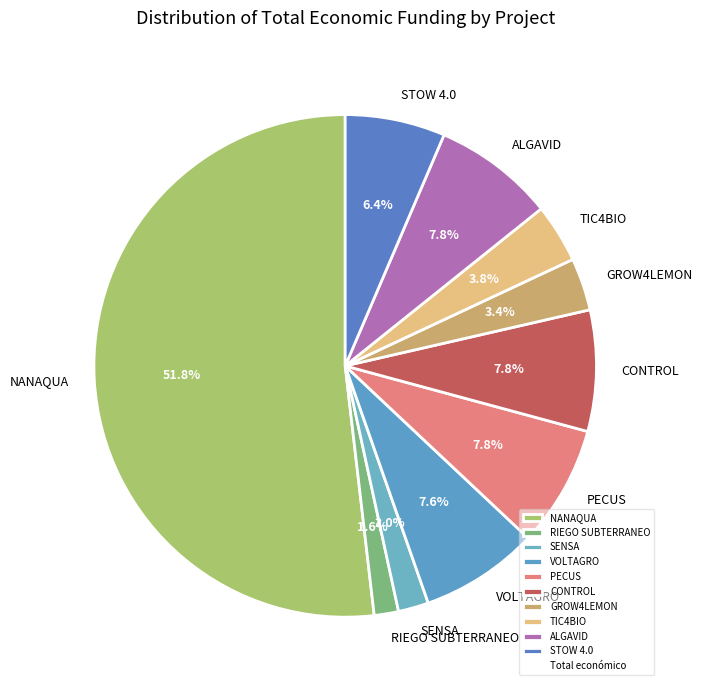

To the nearest percent, what is the difference between the VOLTAGRO and STOW 4.0 slice percentages?

1%